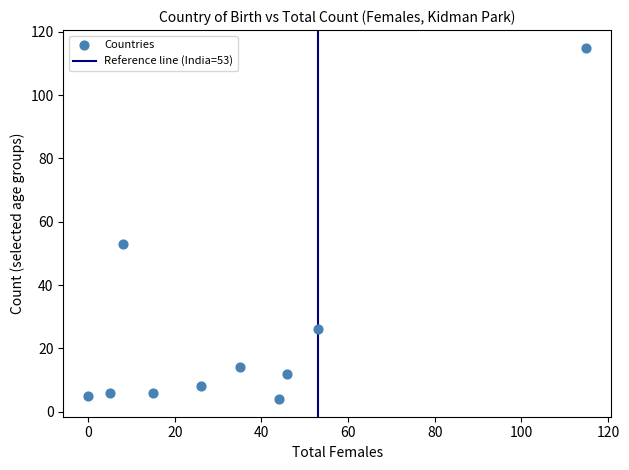

What is the range of Y values (max minus min)?

111